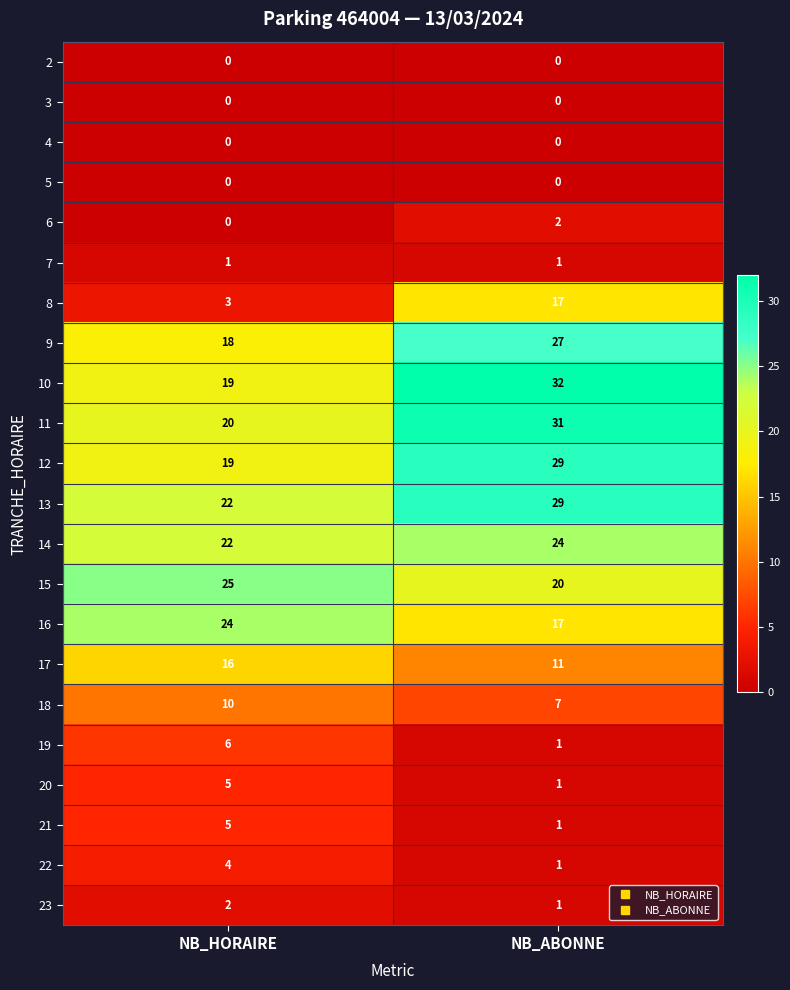

What is the difference between the highest and lowest values at NB_HORAIRE?

25